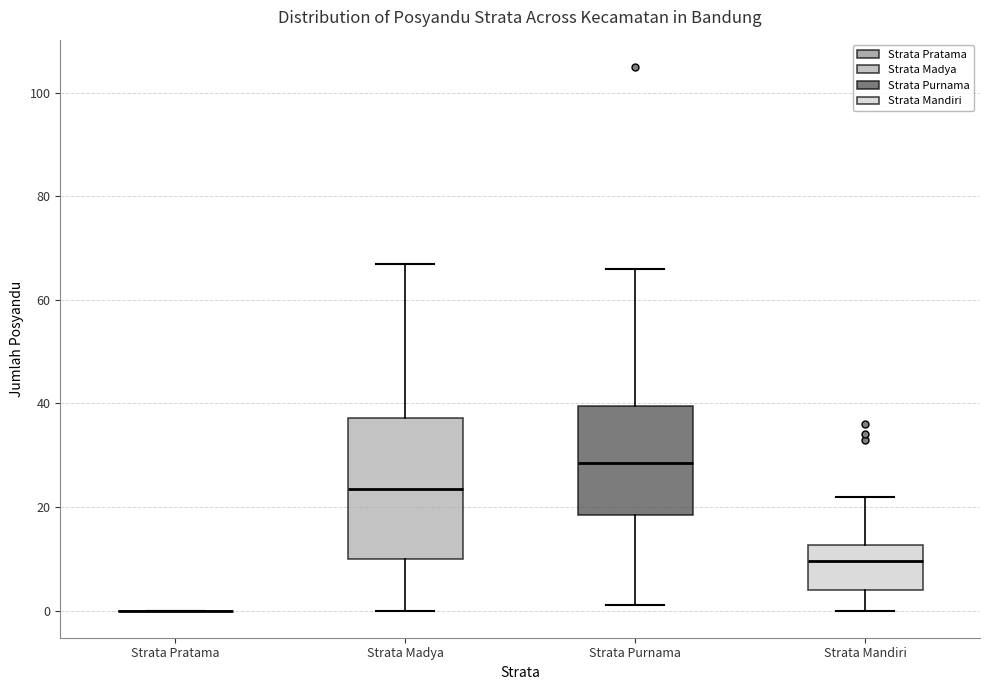

Reading left to right, transcribe this box plot: for each box, give where its median line is, the range the box spans, and where its two whiskers end, as read against the y-axis. The values are not printed on the chart, so give them approximately, as read against the axis.

Strata Pratama: box collapsed to a line at 0, whiskers 0 to 0
Strata Madya: median 24, box 10 to 38, whiskers 0 to 68
Strata Purnama: median 28, box 18 to 40, whiskers 2 to 66
Strata Mandiri: median 10, box 4 to 12, whiskers 0 to 22